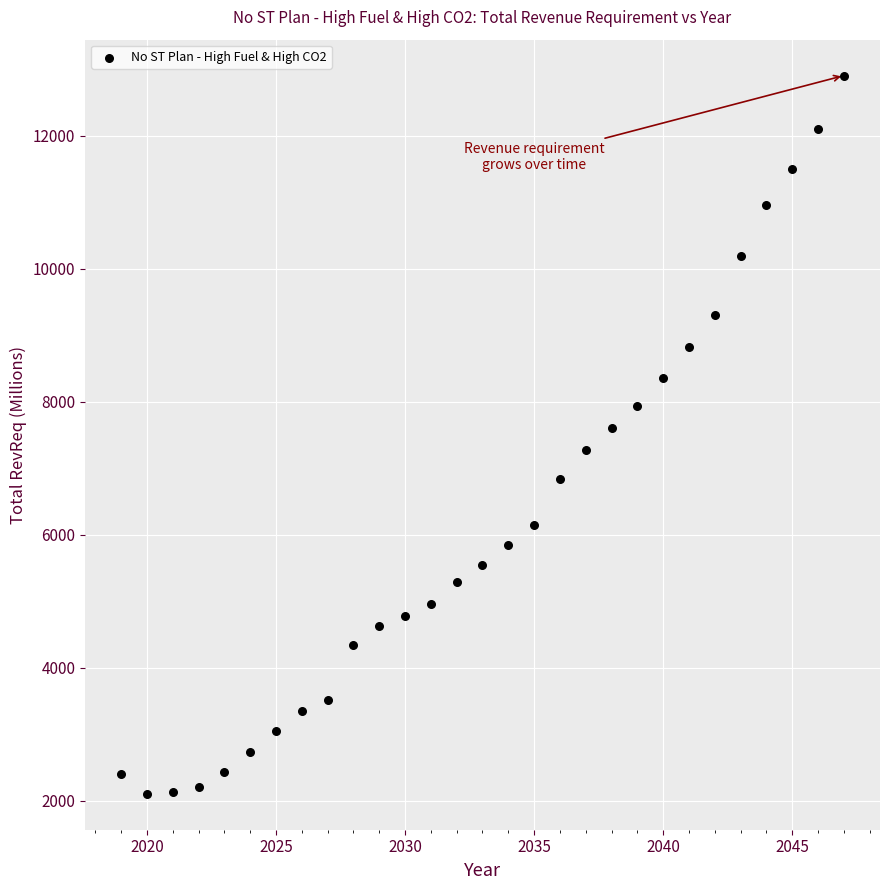

What is the range of X values (max minus min)?

28.0